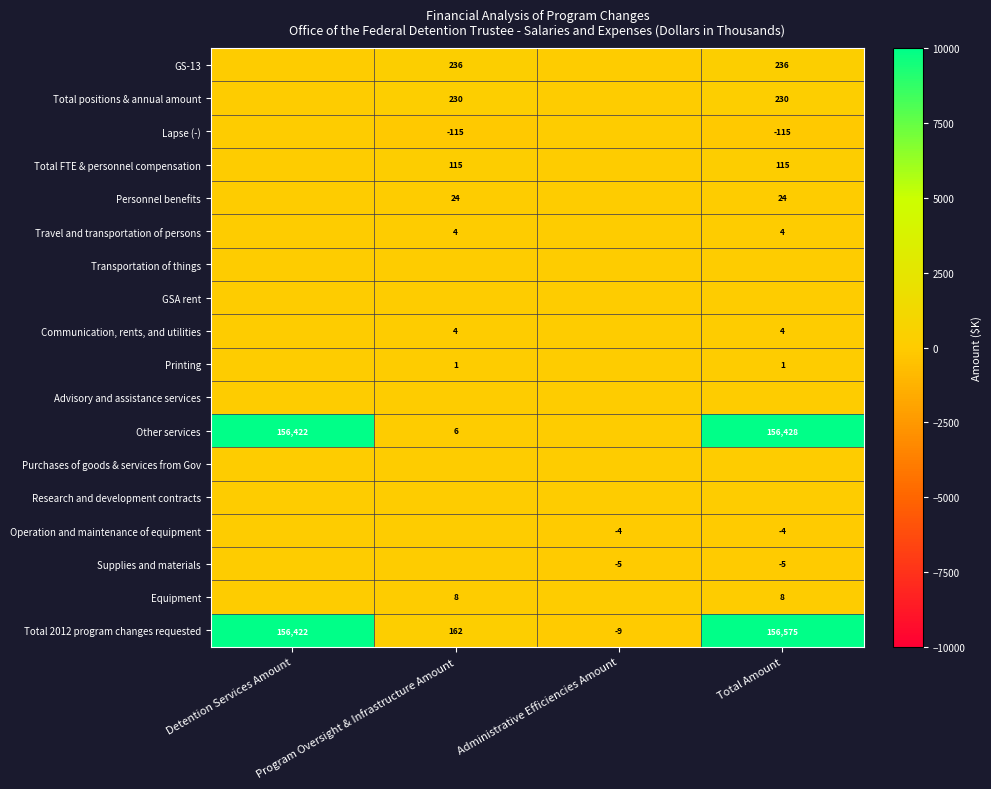

The value of Other services at Program Oversight & Infrastructure Amount is 2. True or false?

False